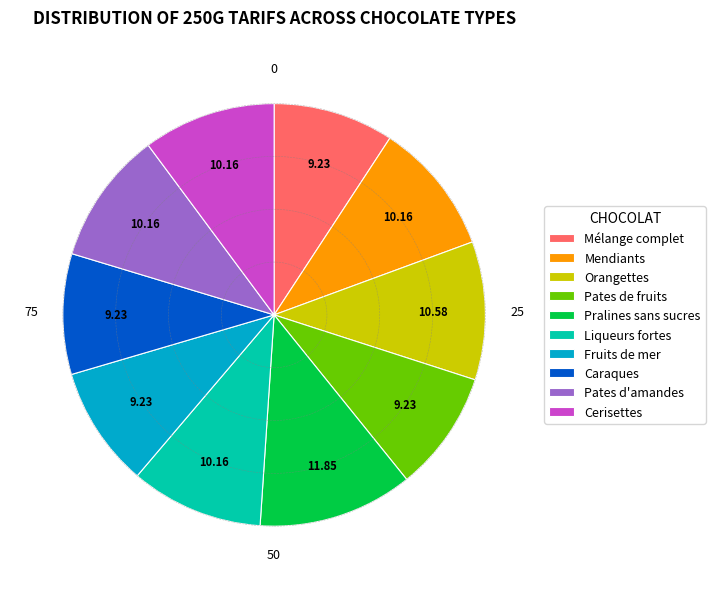

Count the number of slices in the pie.

10